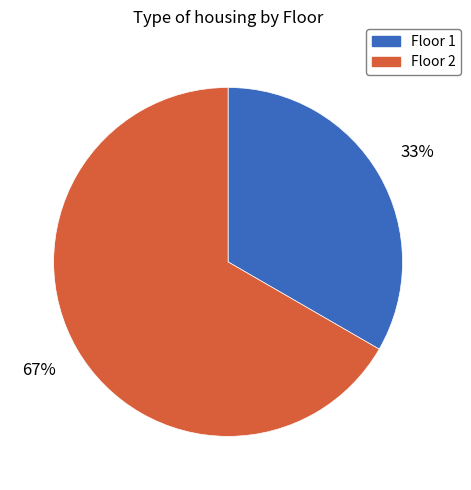

Which has a higher value, Floor 2 or Floor 1?

Floor 2